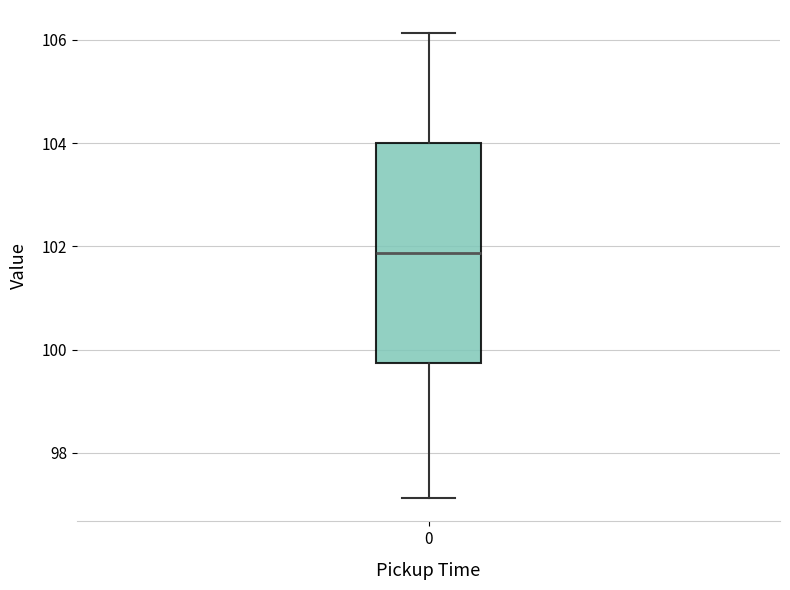

Where is the upper edge of the box at x = 0 on the y-axis? The values are not printed on the chart, so give them approximately, as read against the axis.

104.0